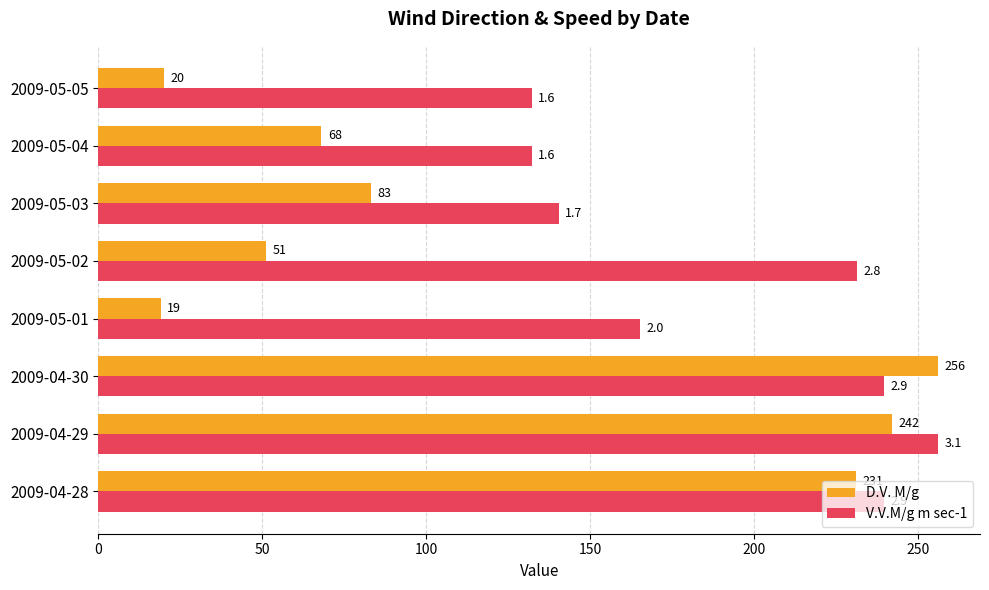

Between 2009-05-02 and 2009-05-04, which series saw the biggest shift?

V.V.M/g m sec-1